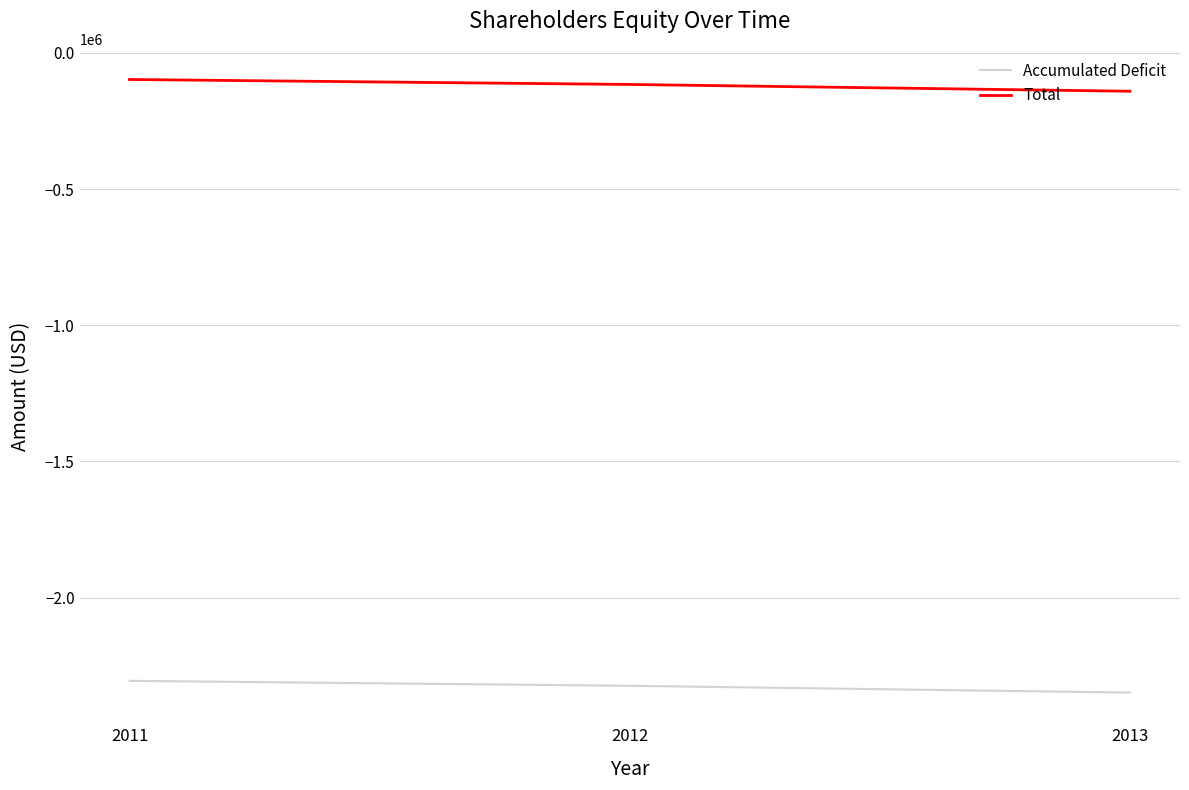

Does the chart display data point markers on the line(s)?

No